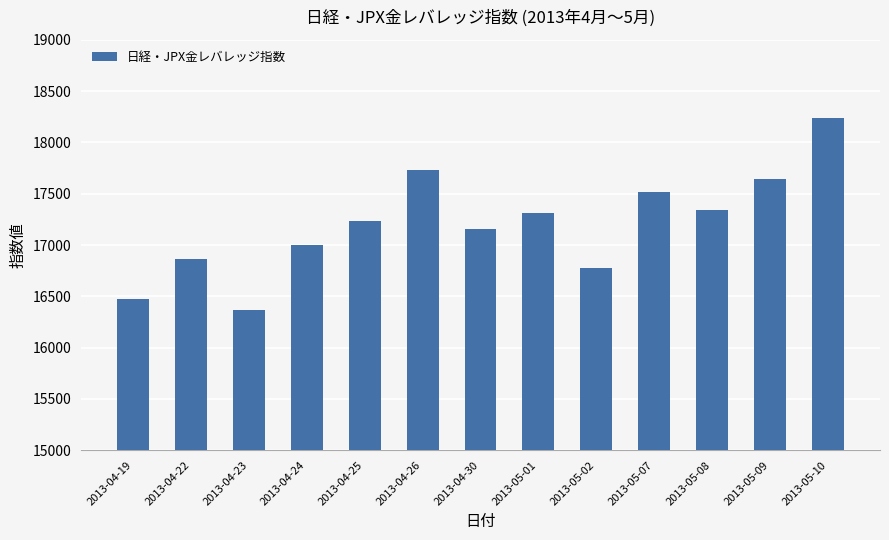

Are the bars grouped side by side (vs. stacked)?

No